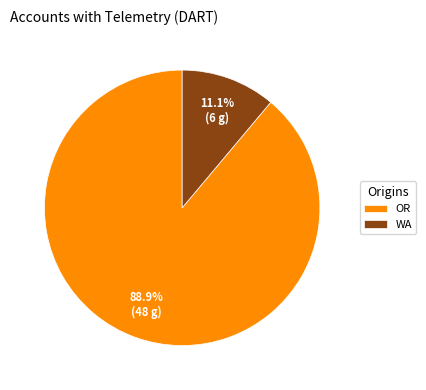

Rank the categories by value from highest to lowest.

OR, WA